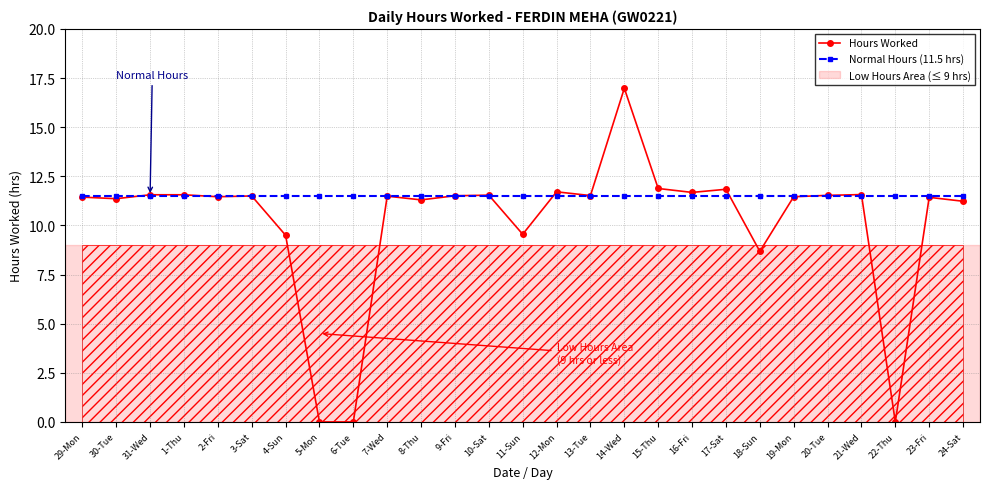

Which series has the largest total across all categories?

Normal Hours (11.5 hrs)